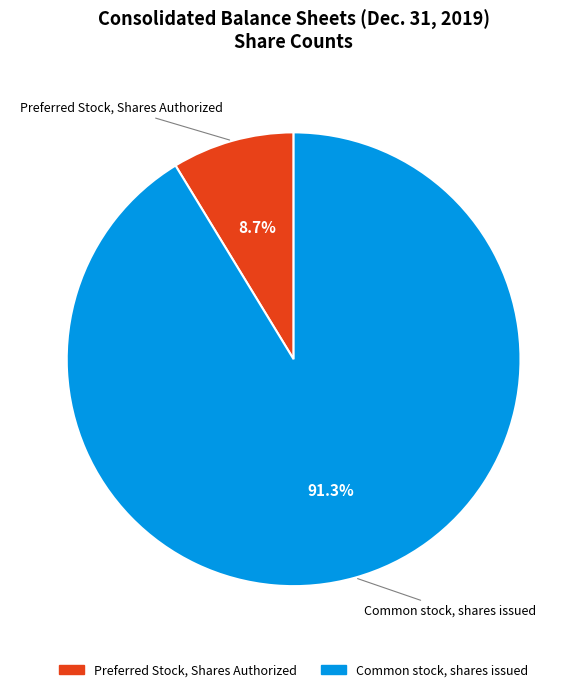

How many segments does this pie chart have?

2